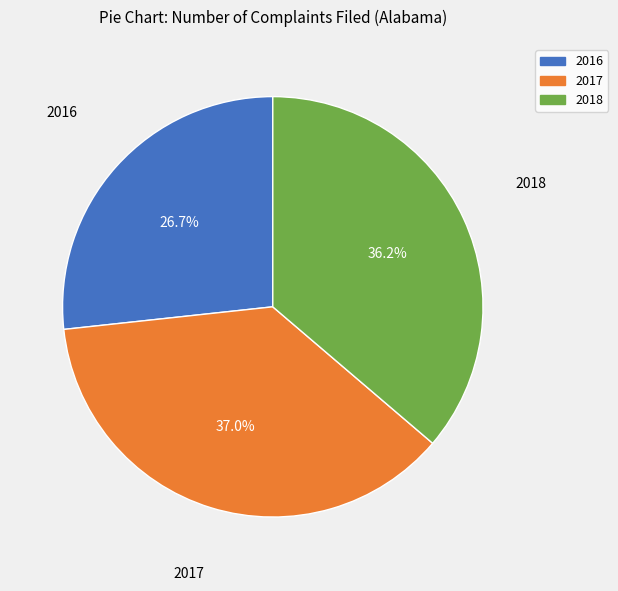

Count the number of slices in the pie.

3